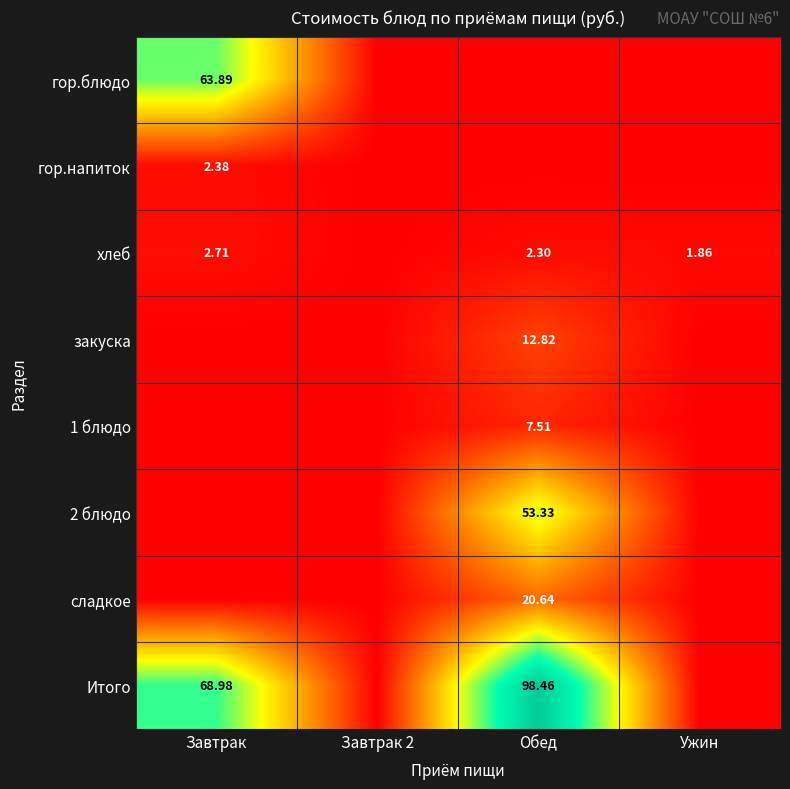

What is the difference between the хлеб values at Завтрак and Обед?

0.4